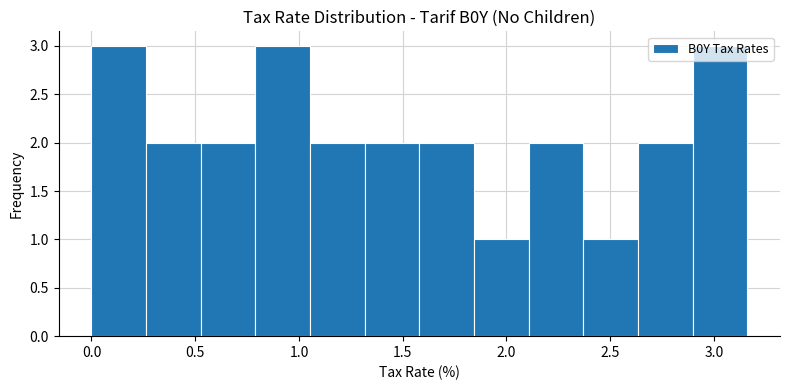

Reading left to right, list every bar in this chart as the range it spans on the x-axis followed by its height. Neither the bar edges nor the heights are printed on the chart, so give them approximately, as read against the axes.

0.00 to 0.25: 3
0.25 to 0.55: 2
0.55 to 0.80: 2
0.80 to 1.05: 3
1.05 to 1.30: 2
1.30 to 1.60: 2
1.60 to 1.85: 2
1.85 to 2.10: 1
2.10 to 2.35: 2
2.35 to 2.65: 1
2.65 to 2.90: 2
2.90 to 3.15: 3